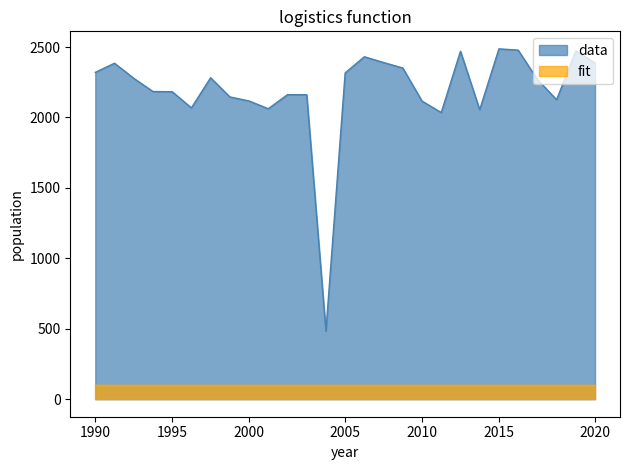

What is the maximum value shown in the chart?

2487